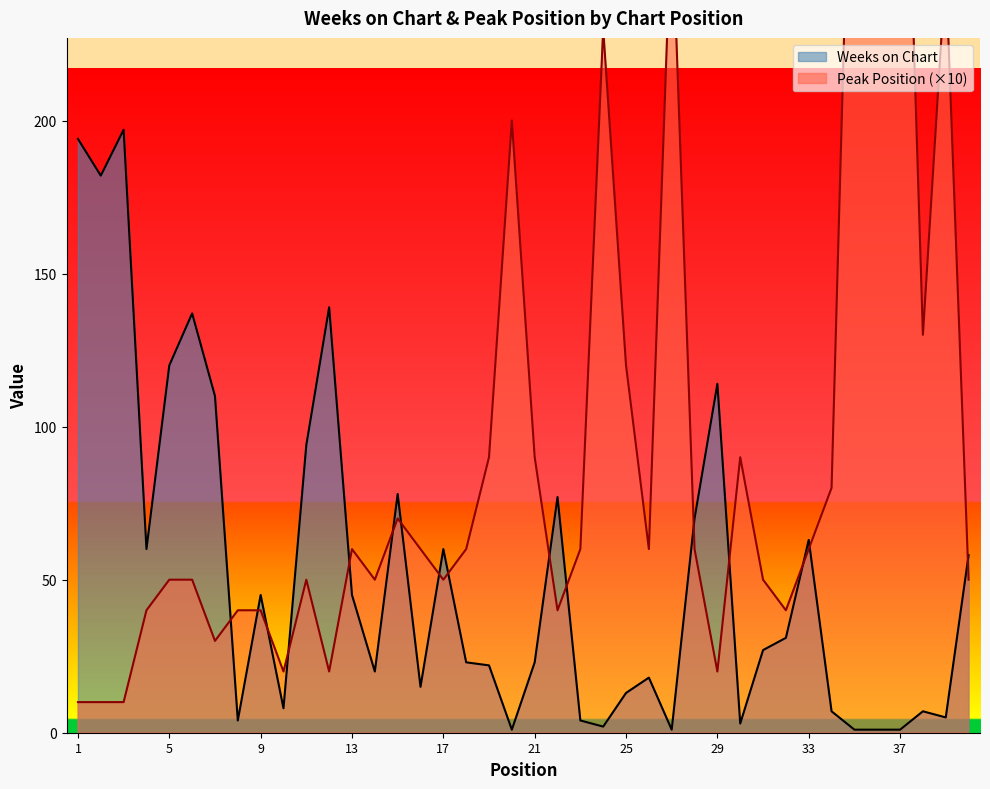

Rank the categories by Peak Position value from lowest to highest.

1, 2, 3, 10, 12, 29, 7, 4, 8, 9, 22, 32, 5, 6, 11, 14, 17, 31, 40, 13, 16, 18, 23, 26, 28, 33, 15, 34, 19, 21, 30, 25, 38, 20, 24, 39, 36, 27, 35, 37